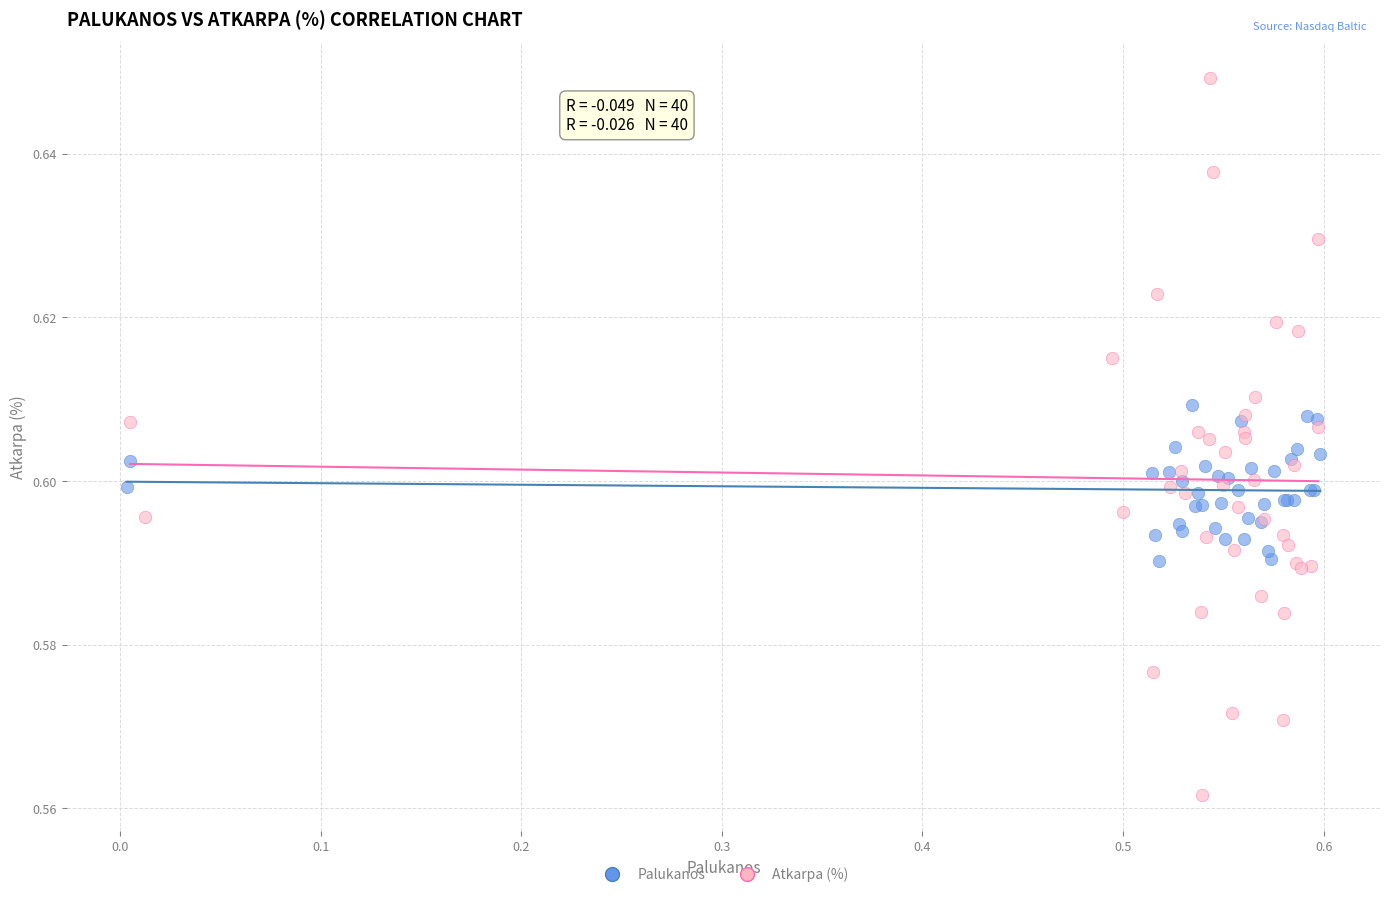

What are all the series names shown in the legend?

Palukanos, Atkarpa (%)